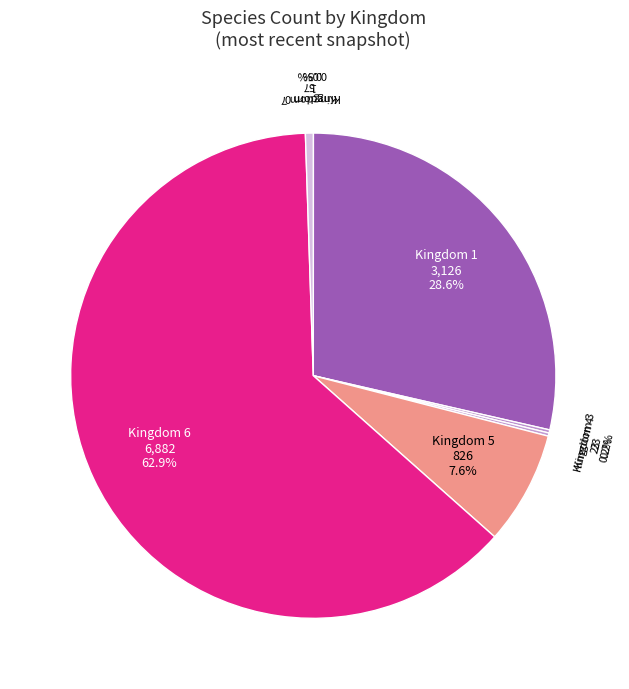

What is the total percentage of Kingdom 1 and Kingdom 6?

91.5%